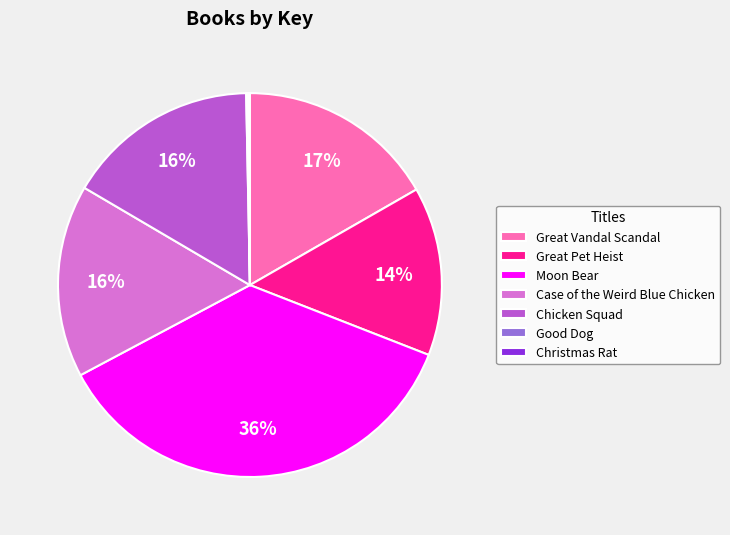

What percentage is the Case of the Weird Blue Chicken slice, to the nearest percent?

16%